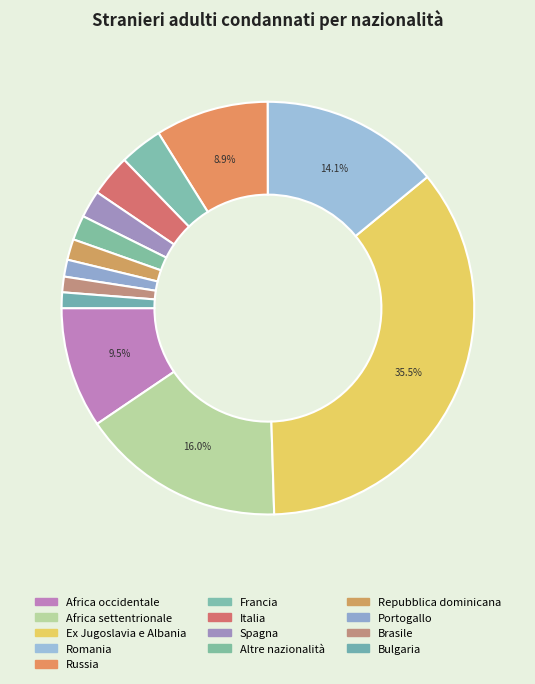

The Brasile slice represents 11% of the pie. True or false?

False